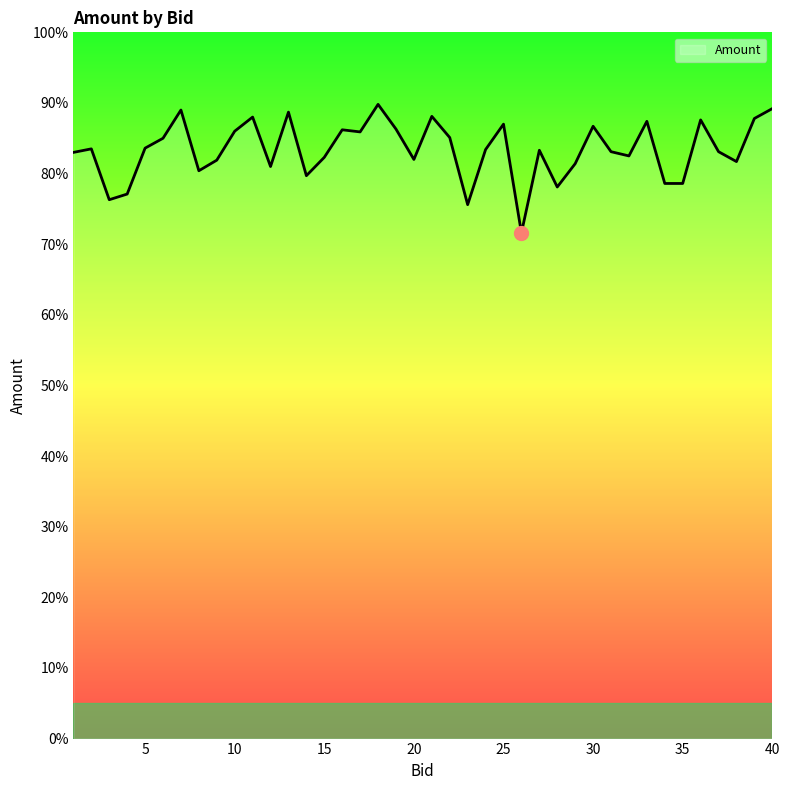

Does the chart display data point markers on the line(s)?

No